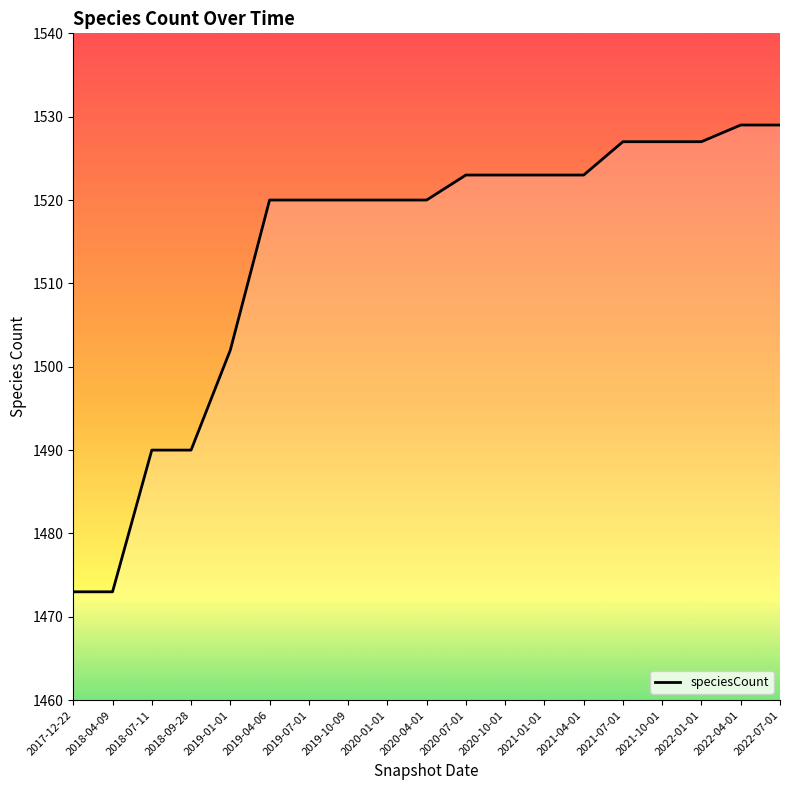

Approximately how many times larger is the value at 2022-04-01 compared to 2020-10-01?

1.0